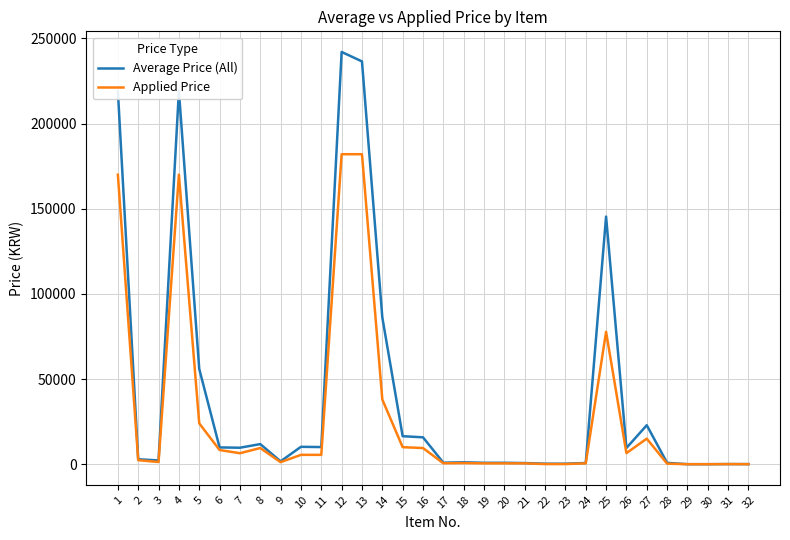

What is the highest value of the Applied Price series?

182000